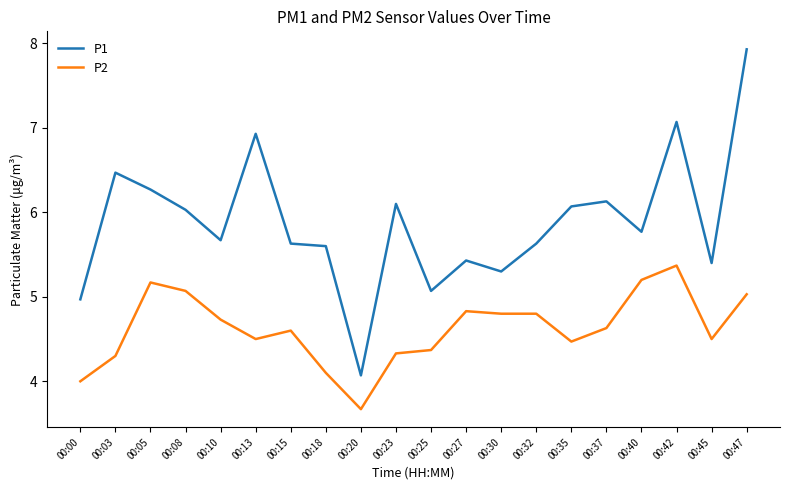

How many lines are shown in the chart?

2